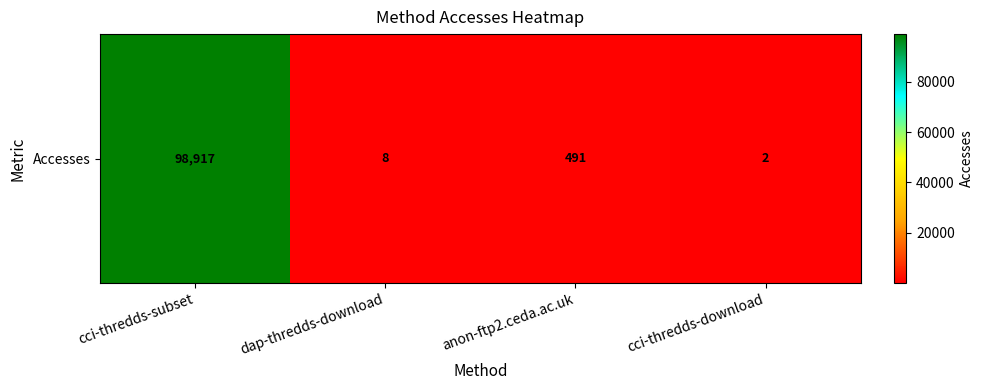

How many data points does each series have?

4